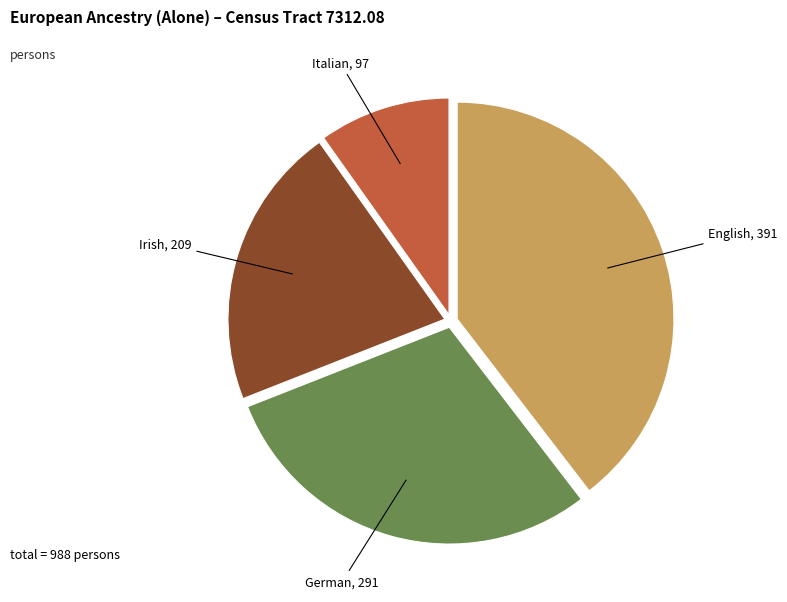

Does any single category account for the majority?

No